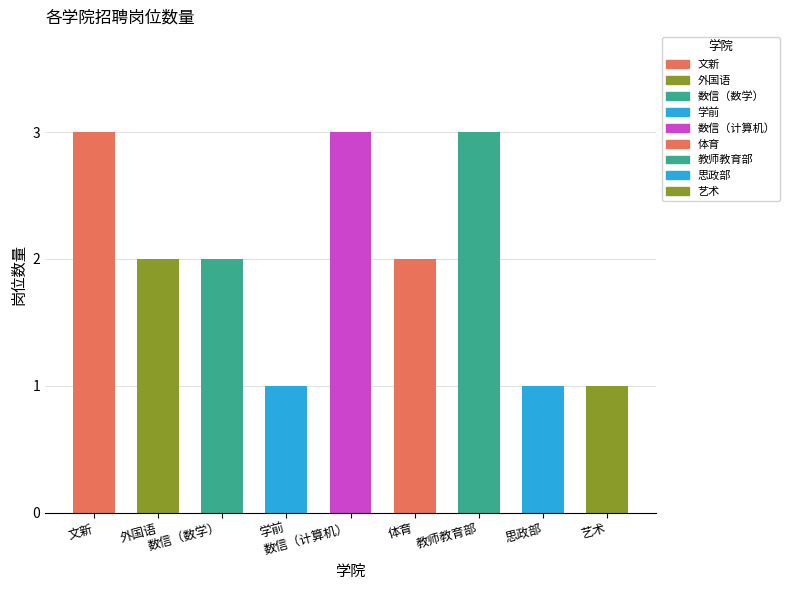

Which has a higher value, 数信（数学） or 学前?

数信（数学）